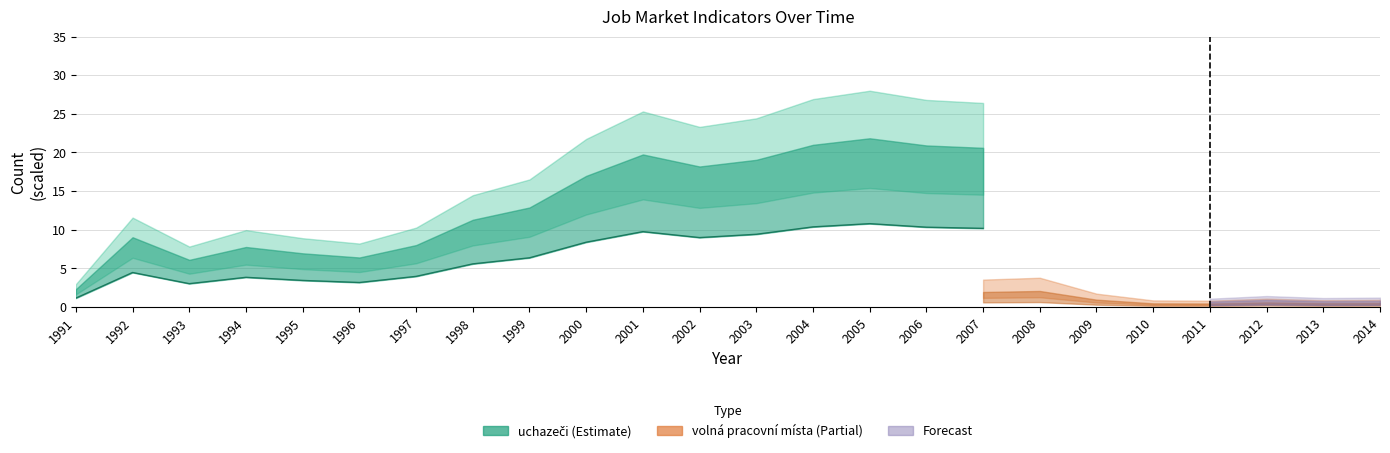

What is the average value?

6.6